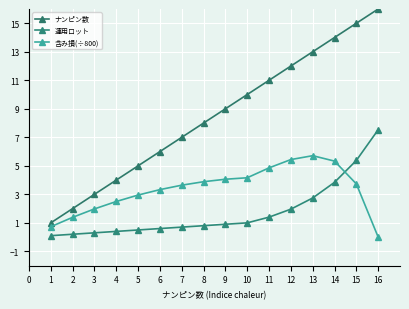

What is the sum of the 運用ロット values at 14 and 11?

5.2